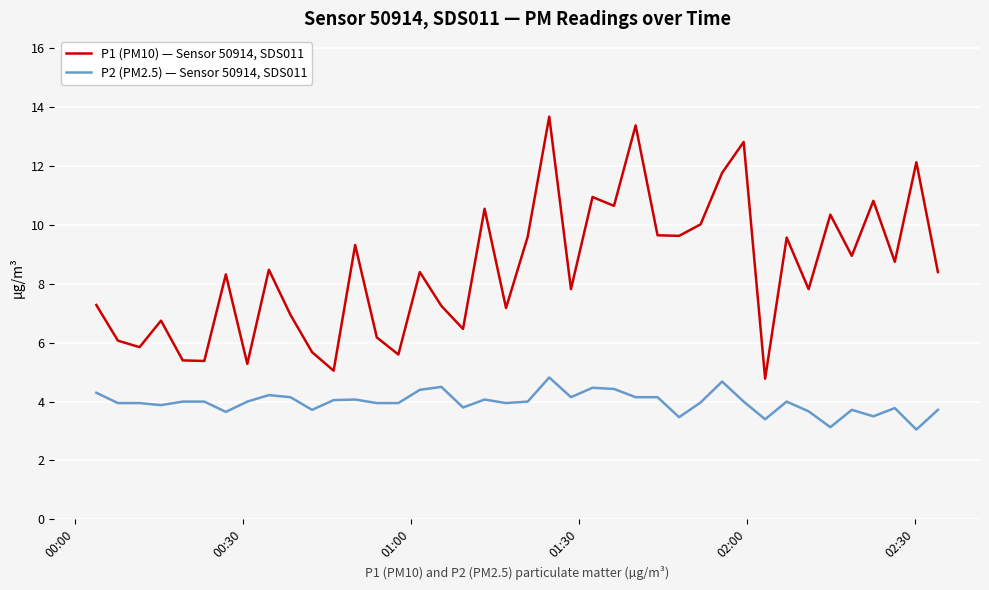

How many lines are shown in the chart?

2